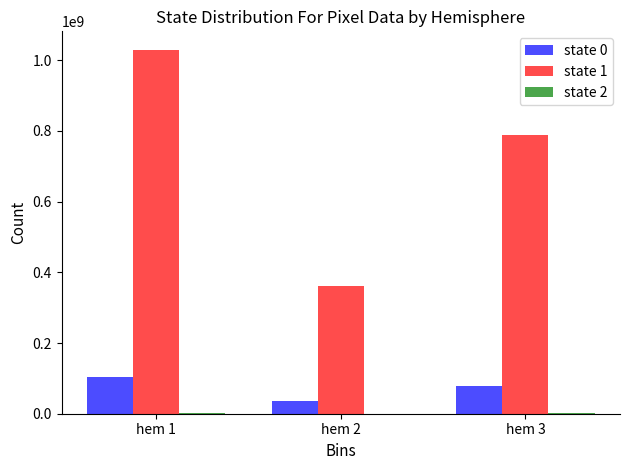

Does the chart contain stacked bars?

No